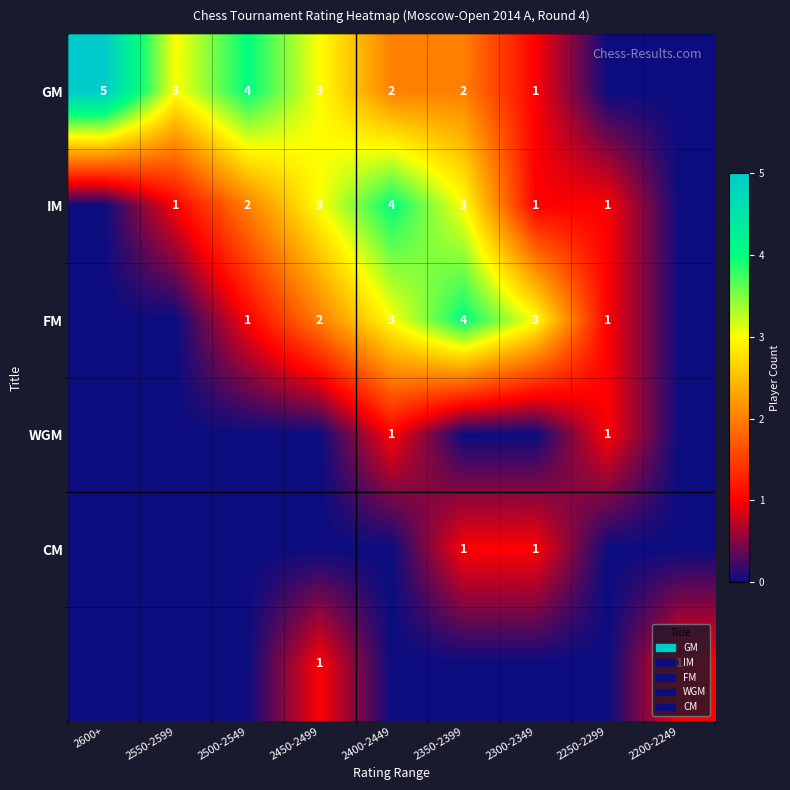

The value of IM at 2450-2499 is 3. True or false?

True